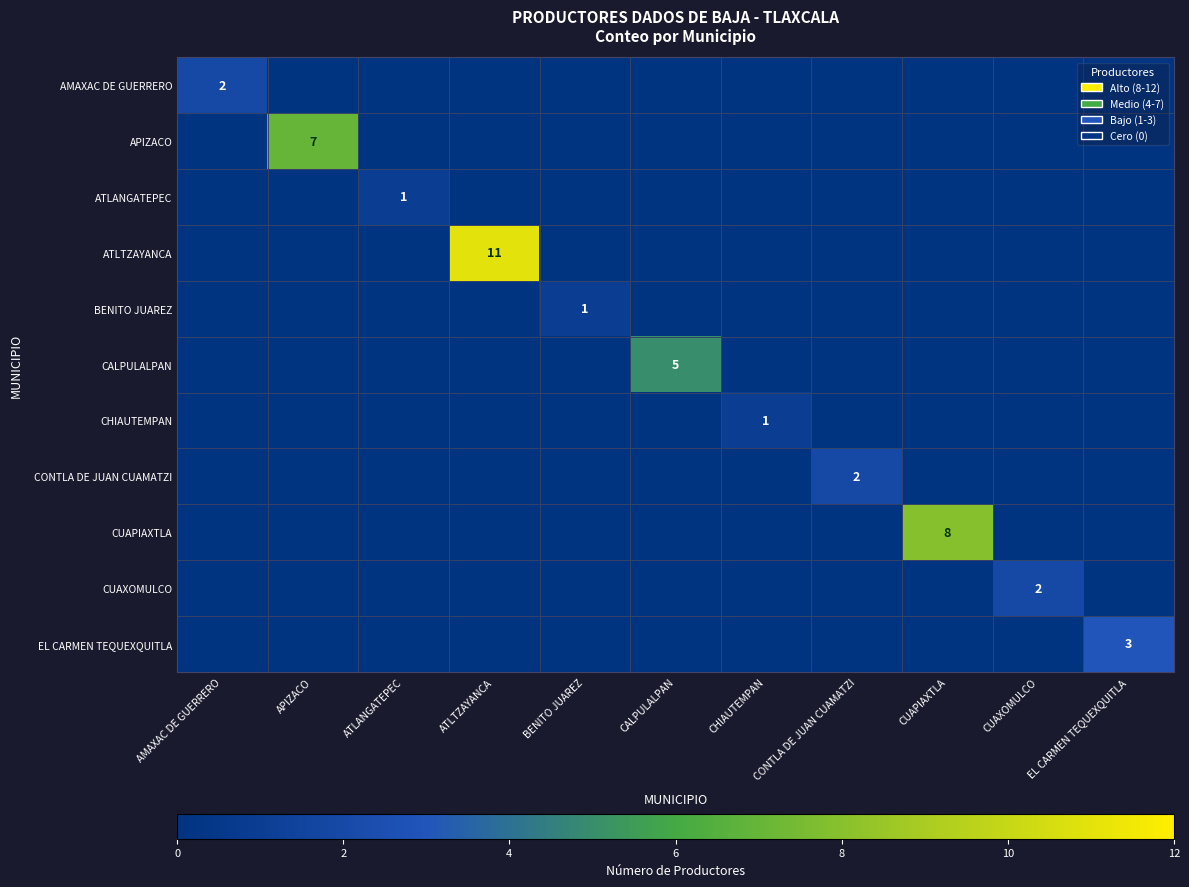

The value of CALPULALPAN at CALPULALPAN is 5. True or false?

True